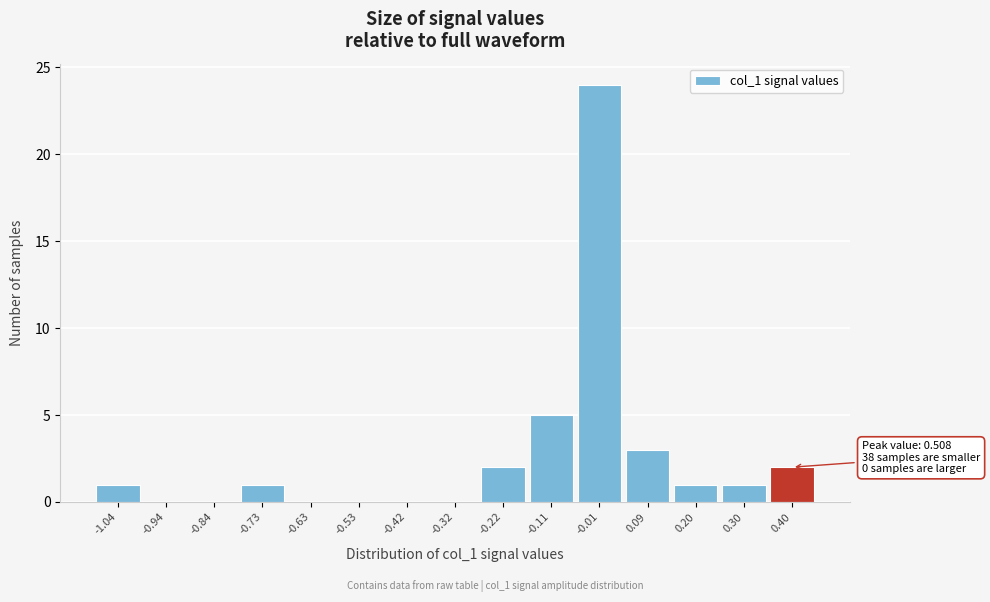

Reading left to right, extract all data points from this chart.

-1.04=1	-0.94=0	-0.84=0	-0.73=1	-0.63=0	-0.53=0	-0.42=0	-0.32=0	-0.22=2	-0.11=5	-0.01=24	0.09=3	0.20=1	0.30=1	0.40=2